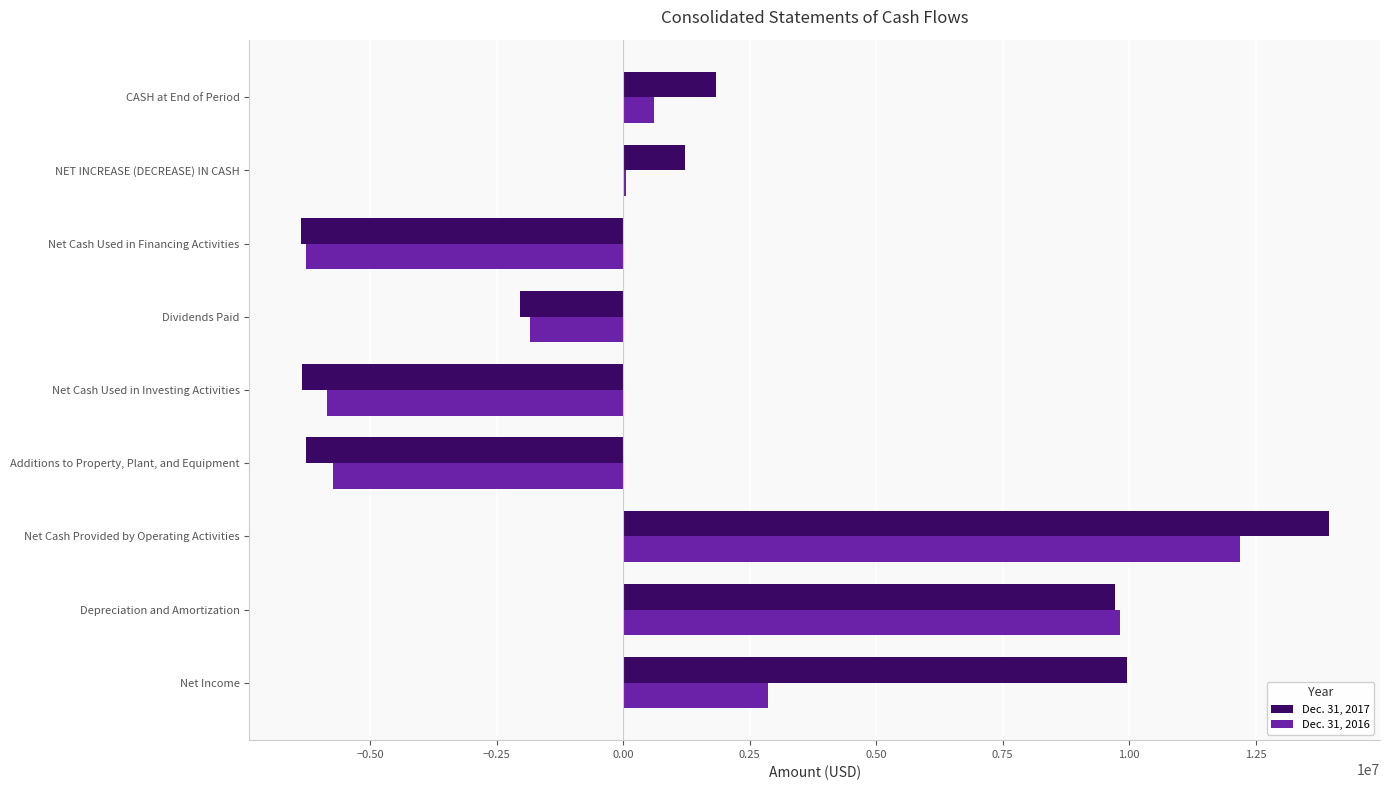

At which category does the chart reach its peak across all series?

Net Cash Provided by Operating Activities